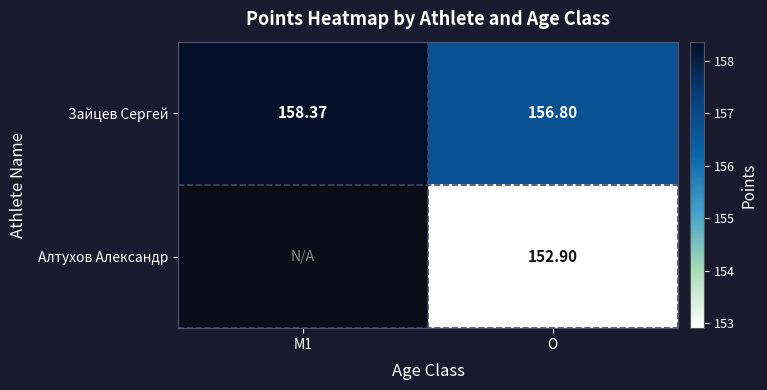

At which label is Зайцев Сергей closest to 157?

O